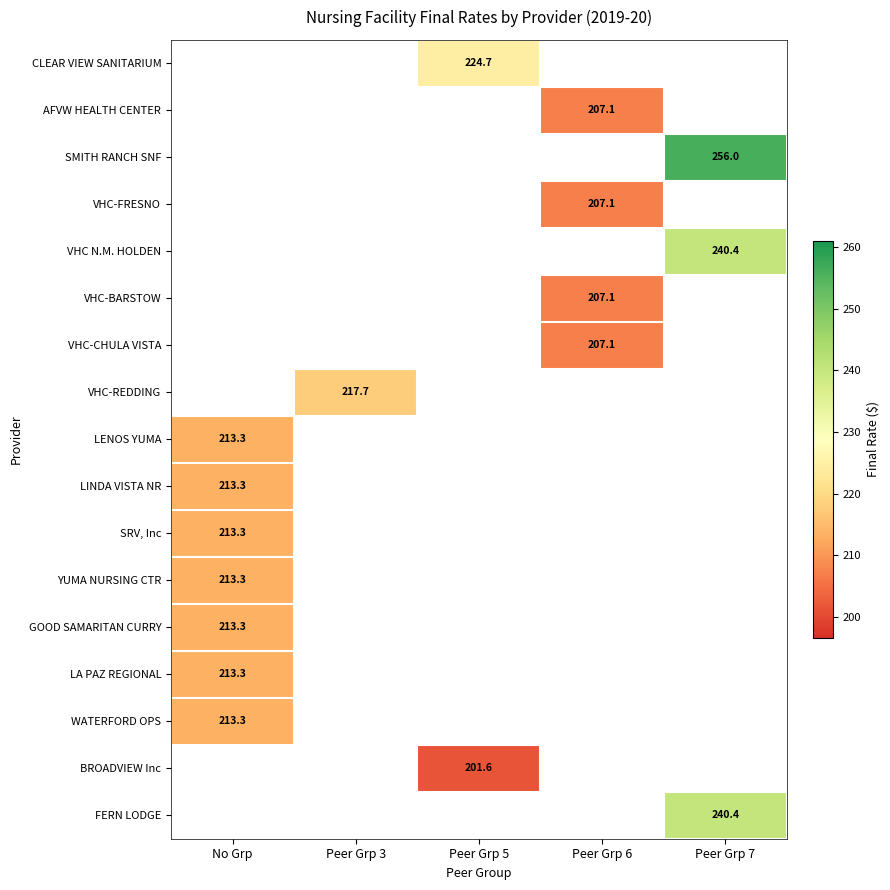

Which label corresponds to the smallest value in the chart?

Peer Grp 5